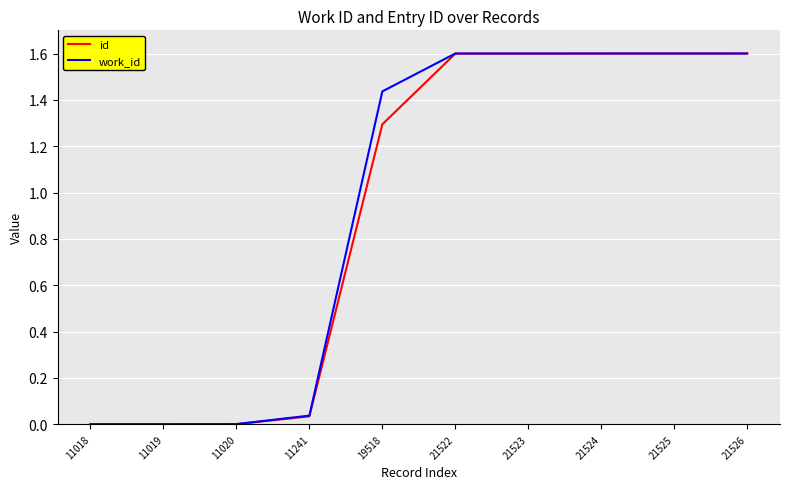

What is the total value across all series at 19518?

2.7